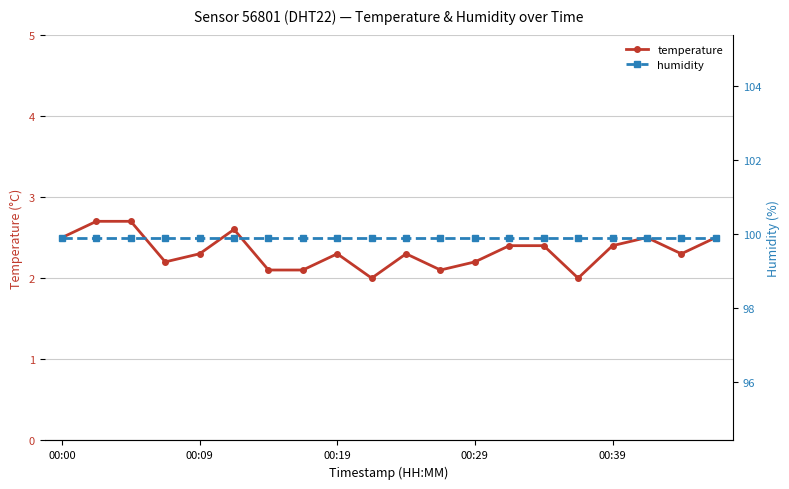

What is the value of the humidity point at the 7th from the left?

99.9